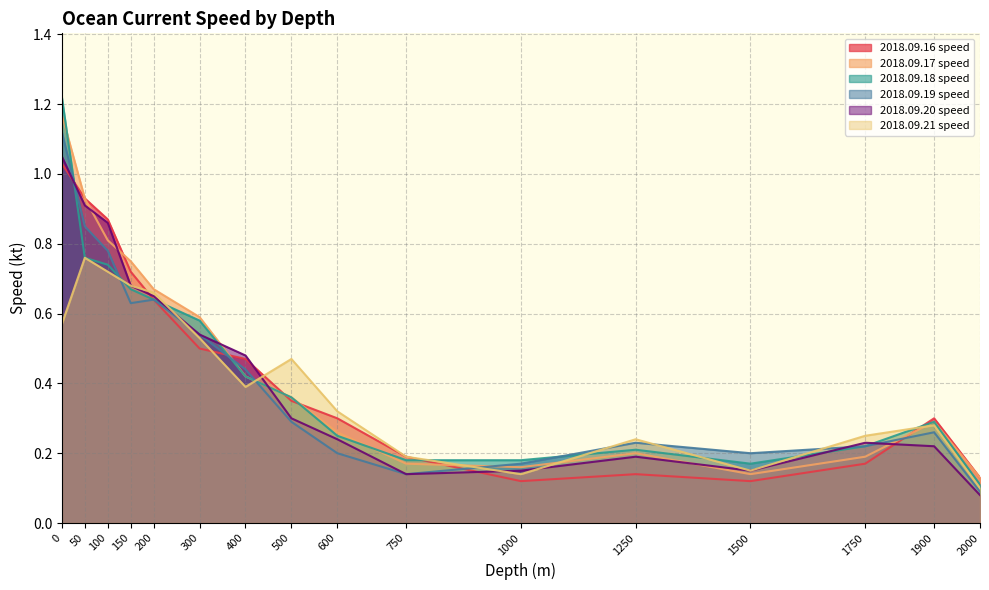

Reading left to right, what are all the values shown in this chart?

2018.09.16 speed: 1.0	0.9	0.9	0.7	0.6	0.5	0.5	0.3	0.3	0.2	0.1	0.1	0.1	0.2	0.3	0.1
2018.09.17 speed: 1.2	0.9	0.8	0.8	0.7	0.6	0.4	0.4	0.3	0.2	0.2	0.2	0.1	0.2	0.3	0.1
2018.09.18 speed: 1.2	0.8	0.7	0.7	0.6	0.6	0.4	0.4	0.2	0.2	0.2	0.2	0.2	0.2	0.3	0.1
2018.09.19 speed: 1.1	0.8	0.8	0.6	0.6	0.5	0.4	0.3	0.2	0.1	0.2	0.2	0.2	0.2	0.3	0.1
2018.09.20 speed: 1.1	0.9	0.9	0.7	0.7	0.5	0.5	0.3	0.2	0.1	0.1	0.2	0.1	0.2	0.2	0.1
2018.09.21 speed: 0.6	0.8	0.7	0.7	0.7	0.5	0.4	0.5	0.3	0.2	0.1	0.2	0.1	0.2	0.3	0.1